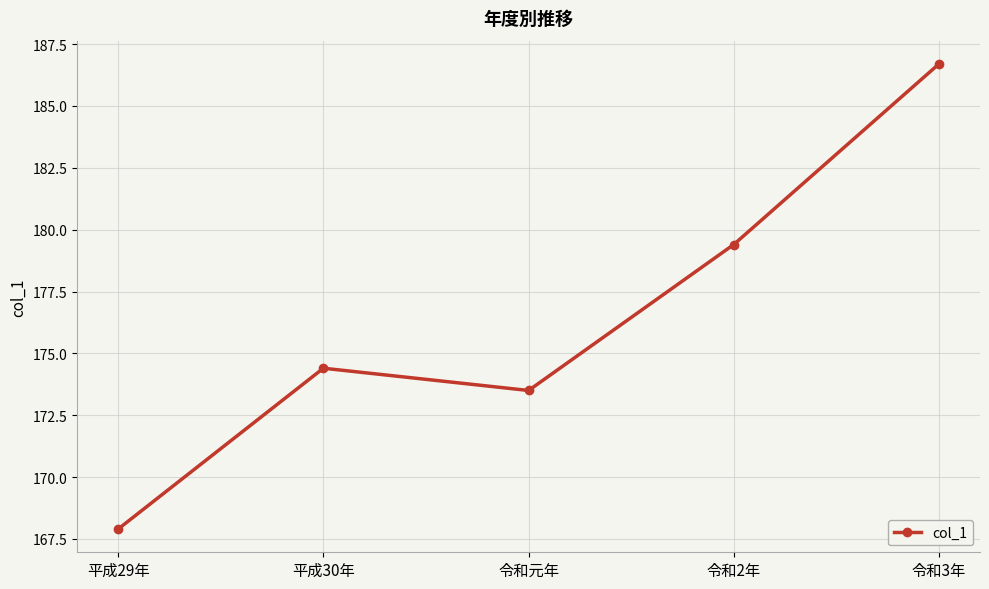

Rank the categories by value from highest to lowest.

令和3年, 令和2年, 平成30年, 令和元年, 平成29年